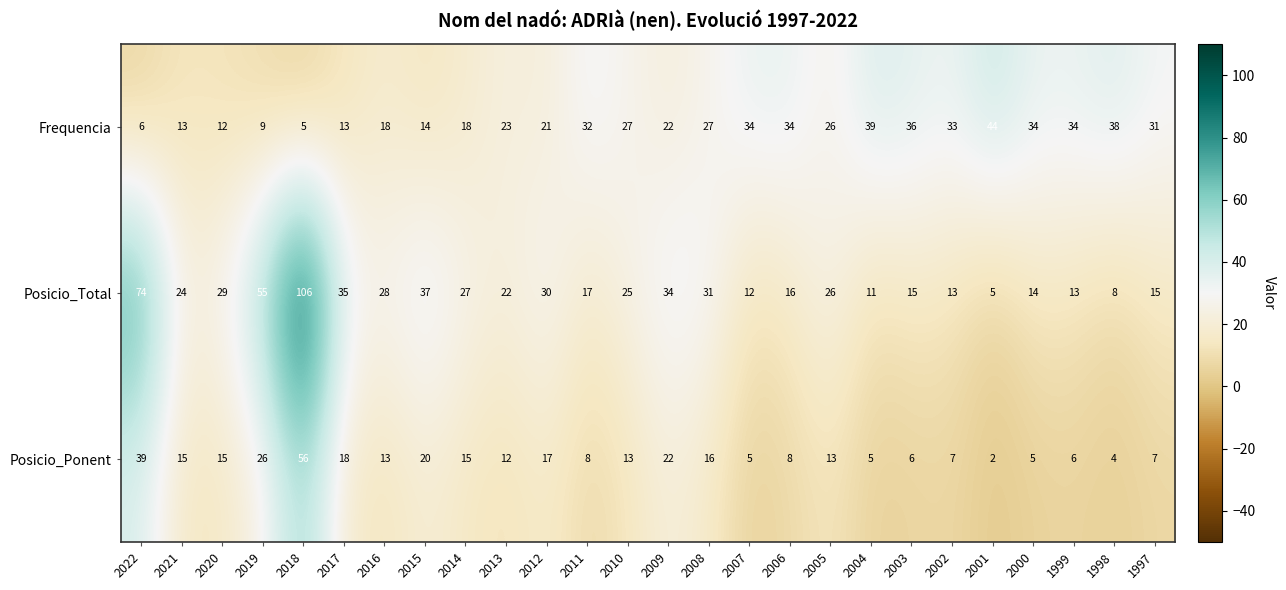

At how many categories does at least one series exceed 85?

1